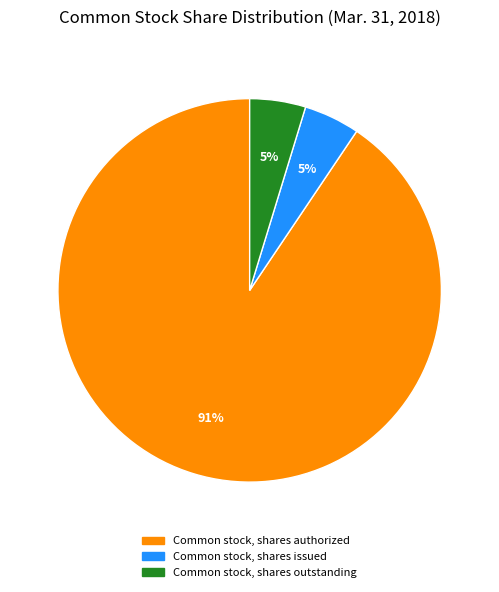

To the nearest percent, what is the average slice percentage?

33%